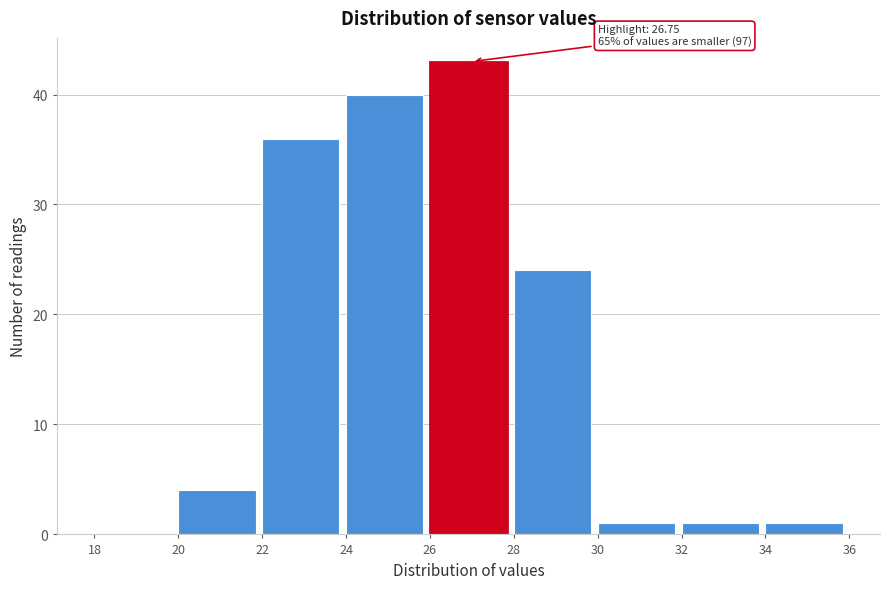

Which range on the x-axis has the tallest bar?

26 to 28